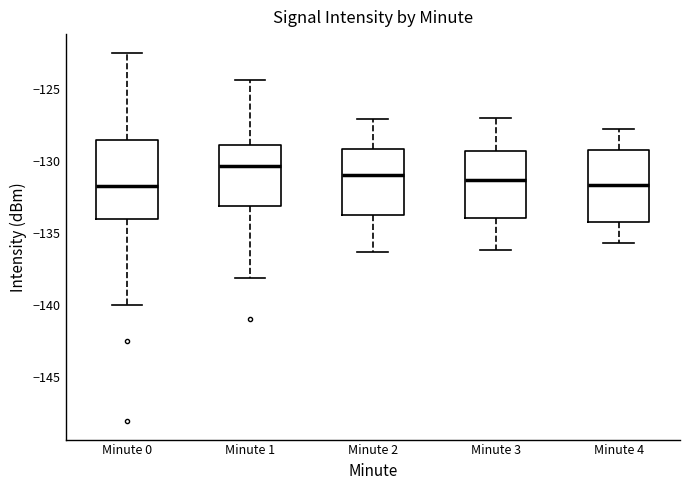

Reading left to right, read every box against the y-axis: the position of its median line, the range the box covers, and the ends of its whiskers. The values are not printed on the chart, so give them approximately, as read against the axis.

Minute 0: median -131.5, box -134.0 to -128.5, whiskers -140.0 to -122.5
Minute 1: median -130.5, box -133.0 to -129.0, whiskers -138.0 to -124.5
Minute 2: median -131.0, box -134.0 to -129.0, whiskers -136.5 to -127.0
Minute 3: median -131.5, box -134.0 to -129.5, whiskers -136.0 to -127.0
Minute 4: median -131.5, box -134.0 to -129.0, whiskers -135.5 to -128.0